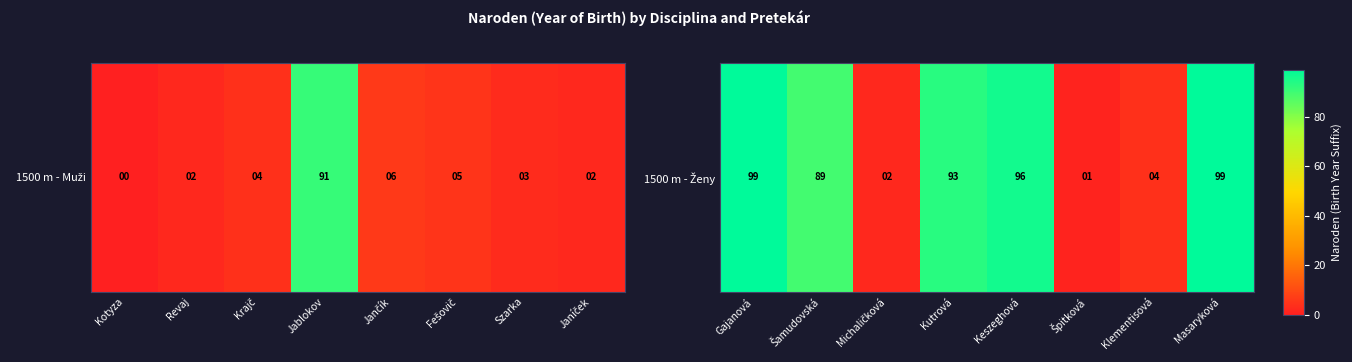

The chart shows a value of 49 at Keszeghová. True or false?

False